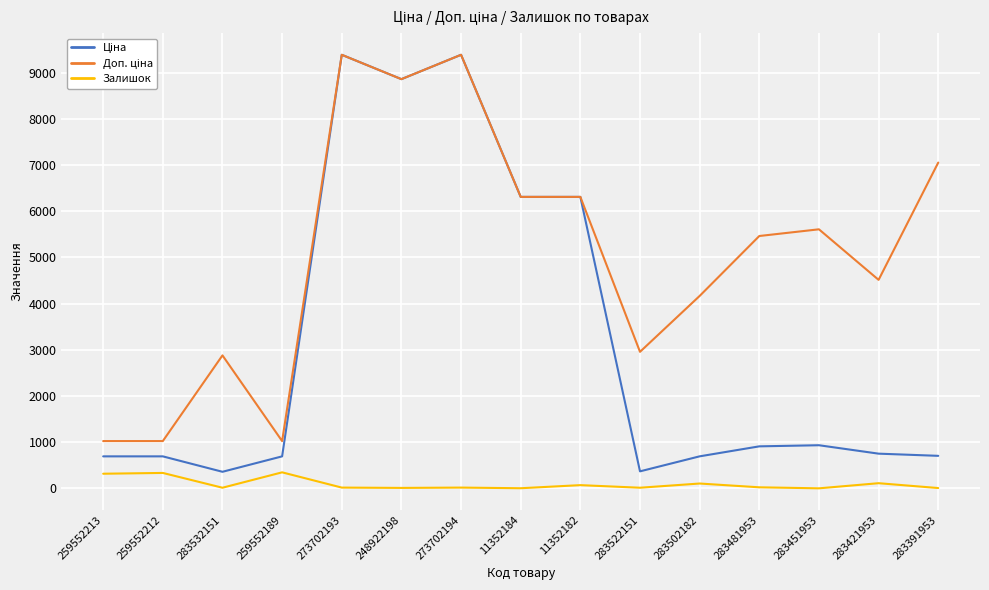

What is the greatest value displayed?

9384.0